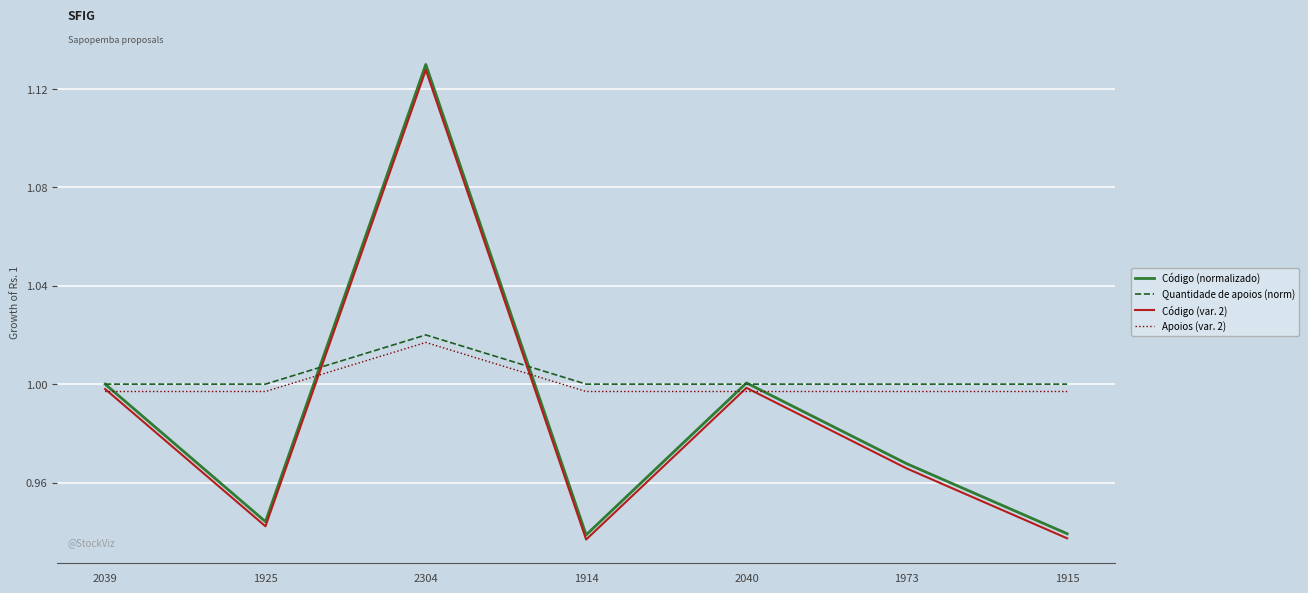

How many lines are shown in the chart?

4